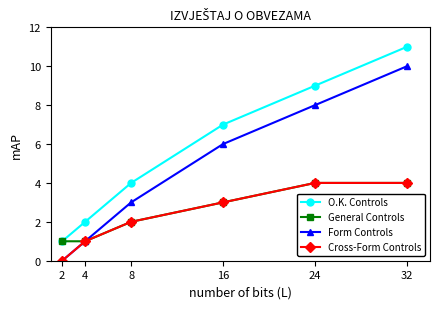

Is this an area chart (filled region under the line)?

No